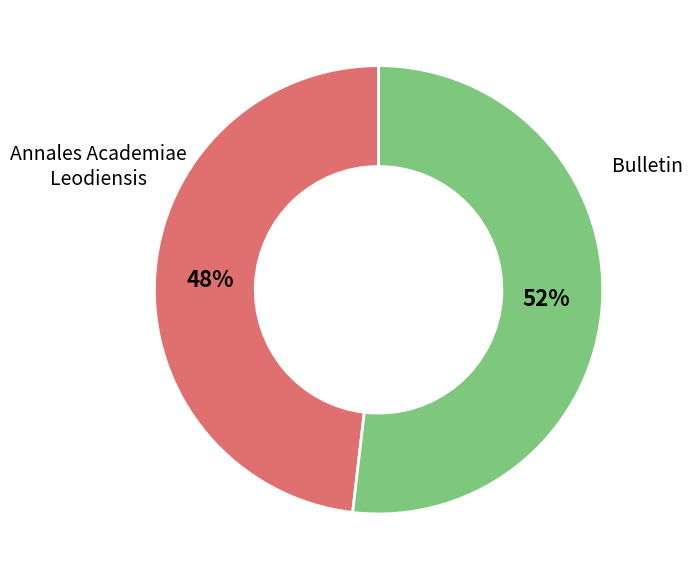

To the nearest percent, what is the difference between the largest and smallest slice percentages?

4%